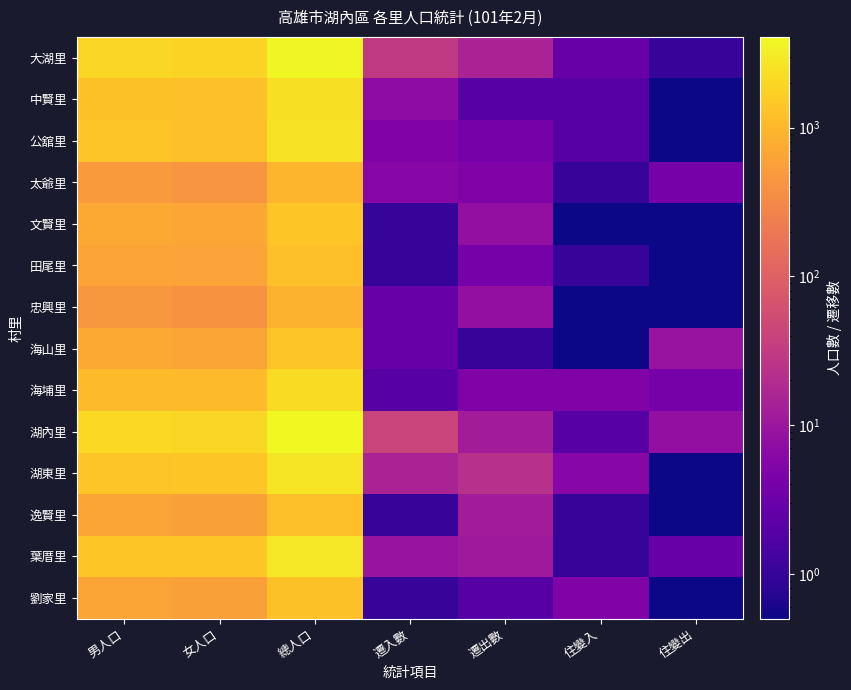

Which series has the widest spread of values?

湖內里